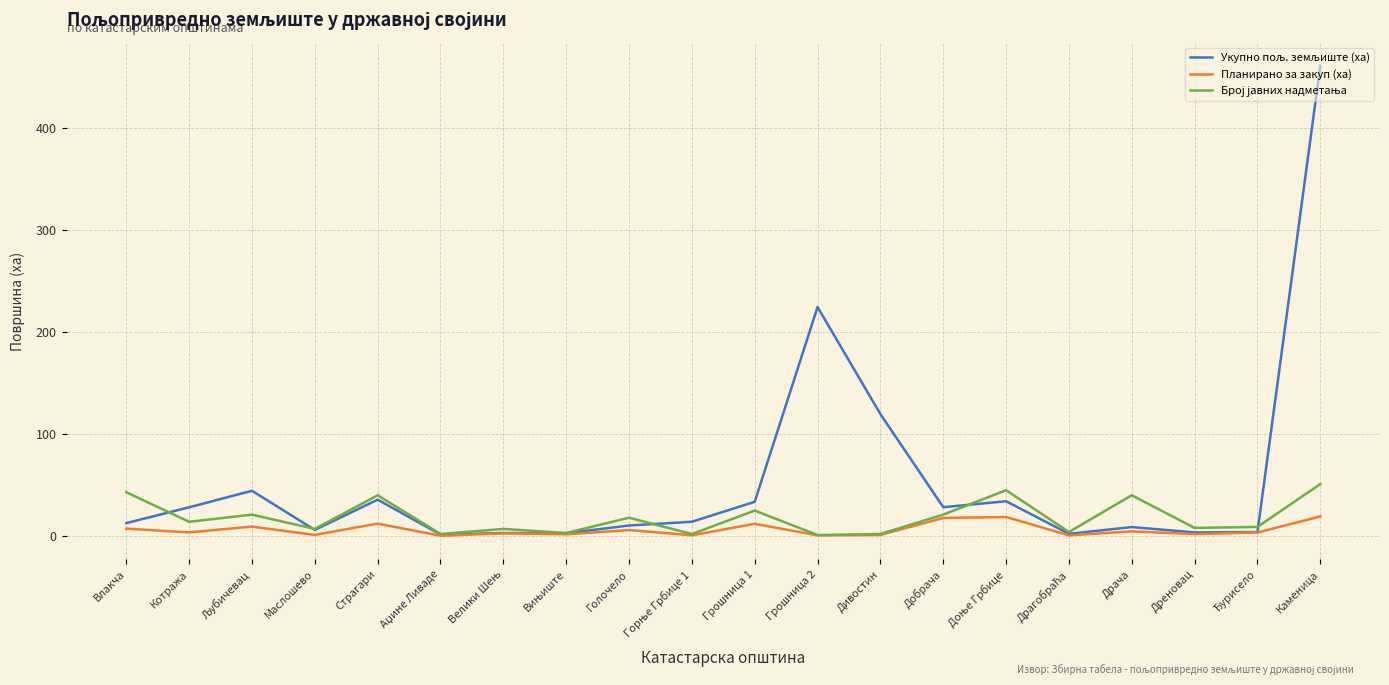

What is the total value across all series at Страгари?

87.9